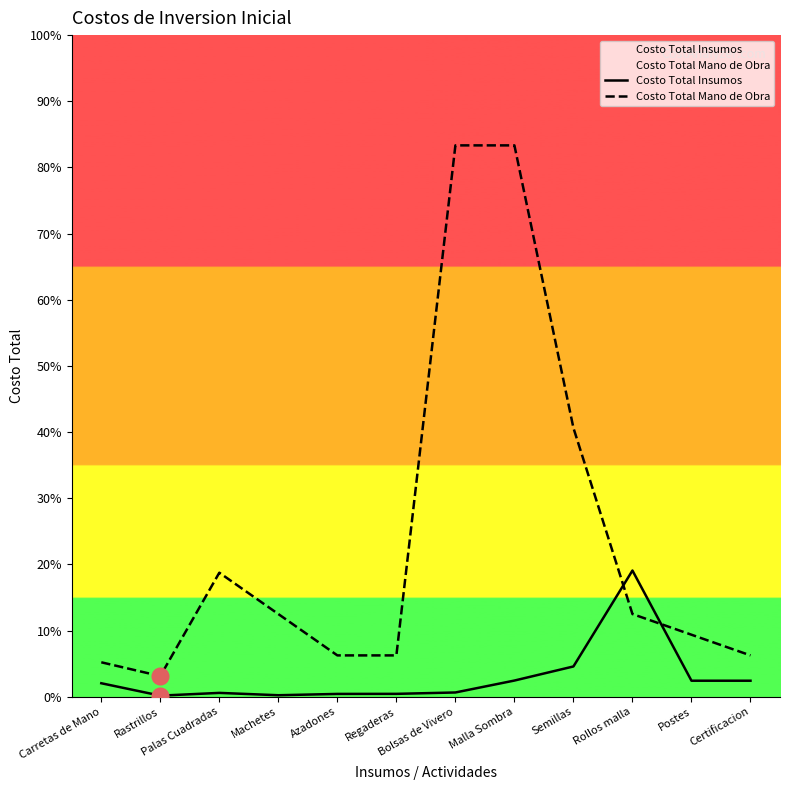

At which label does Costo Total Mano de Obra reach its minimum?

Rastrillos